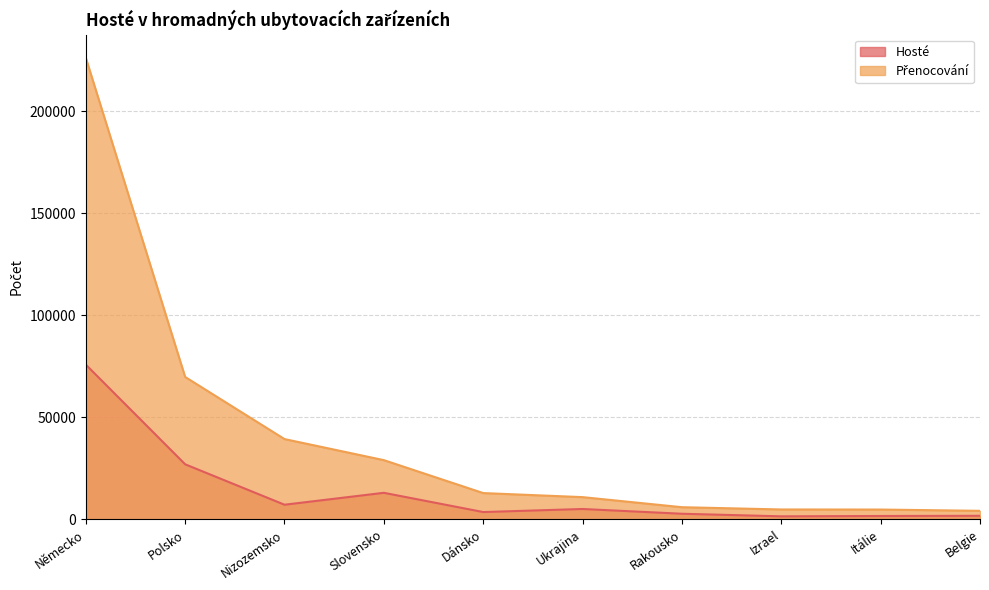

True or false: Přenocování and Hosté intersect in this chart.

False